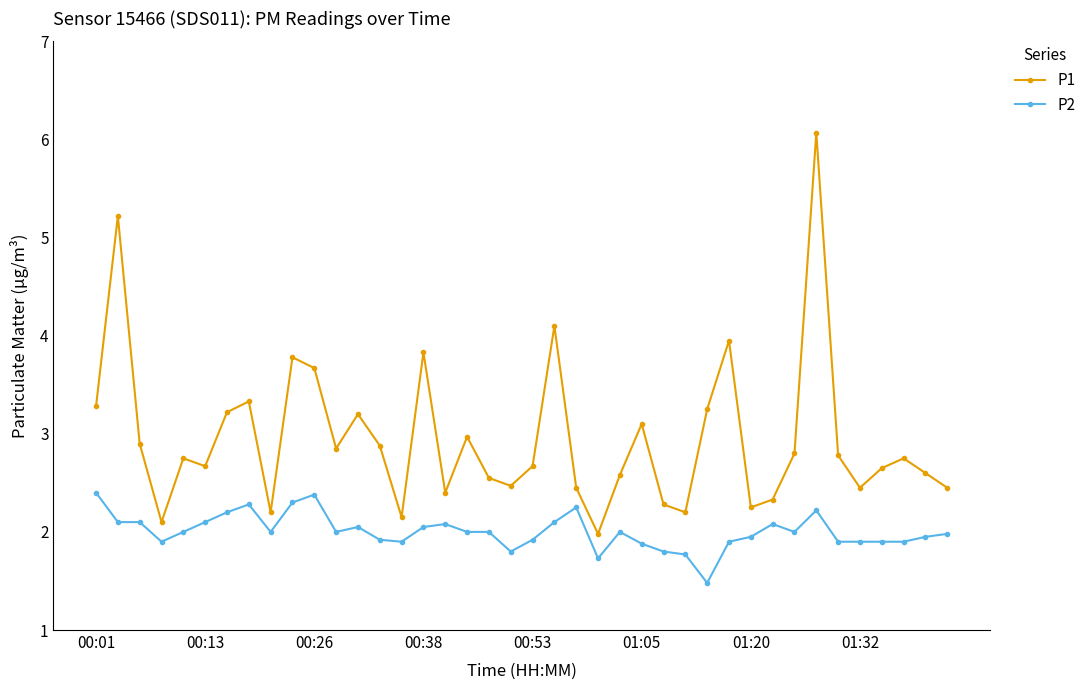

What is the difference between the maximum and minimum values in the P2 series?

0.9